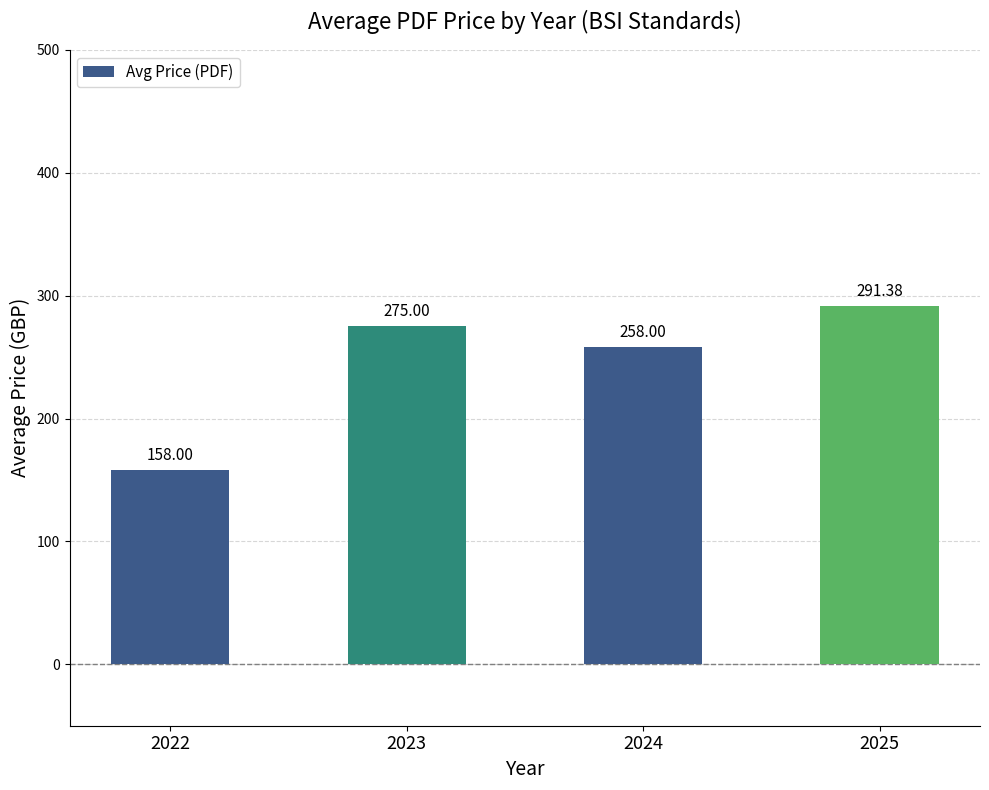

How many data points does each series have?

4